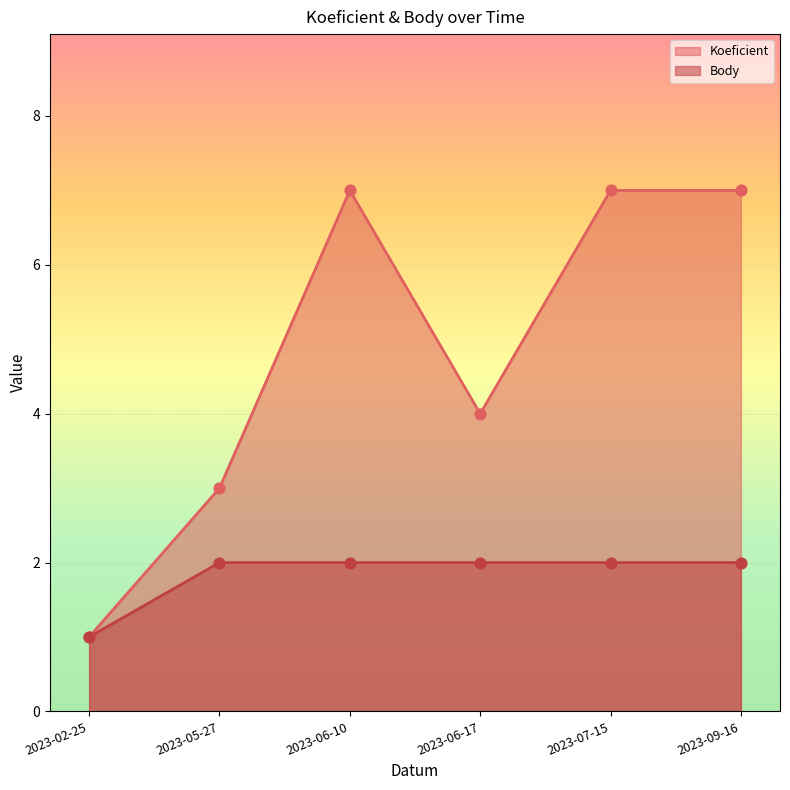

At which category is the sum across all series the highest?

2023-06-10